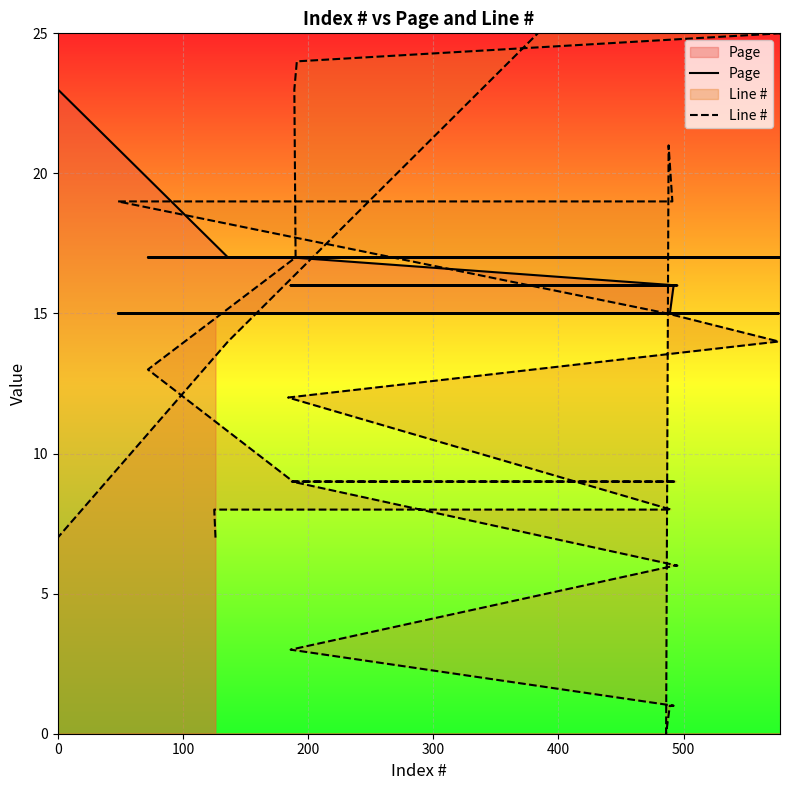

What is the difference between the maximum and minimum values in the Page series?

8